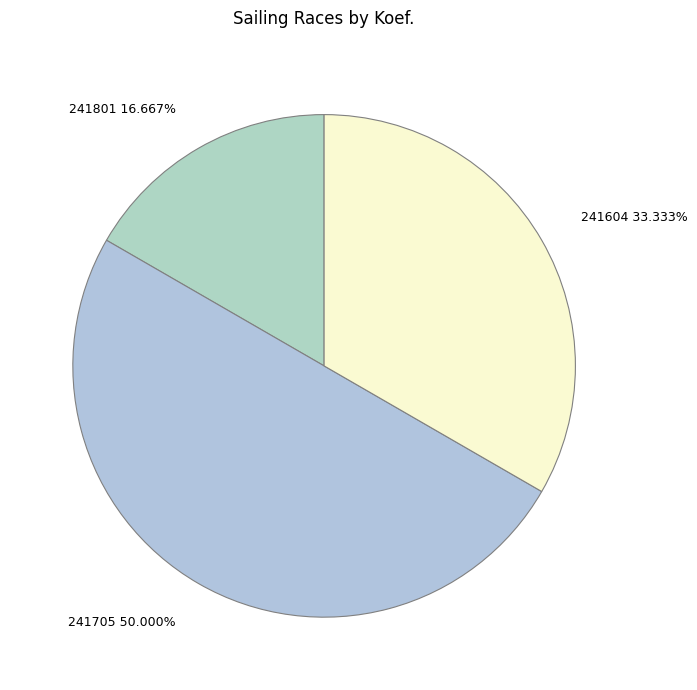

Which has a higher value, 241604 or 241801?

241604